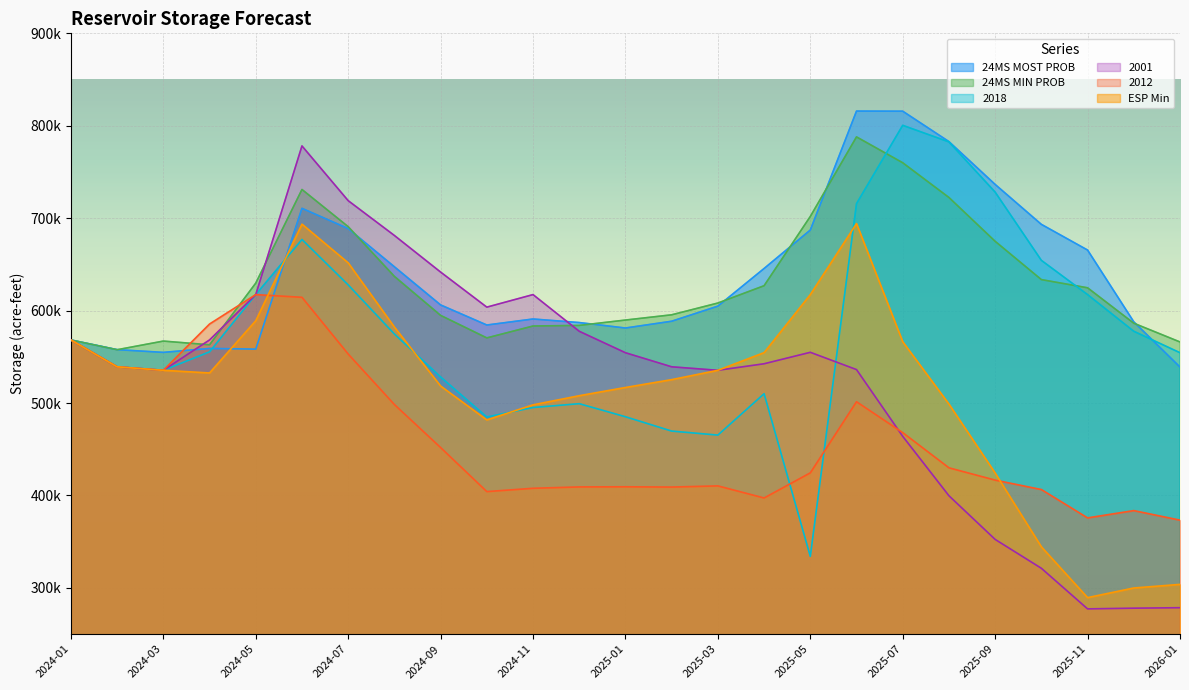

What is the value of the 2001 point at the 3rd from the left?

535438.0